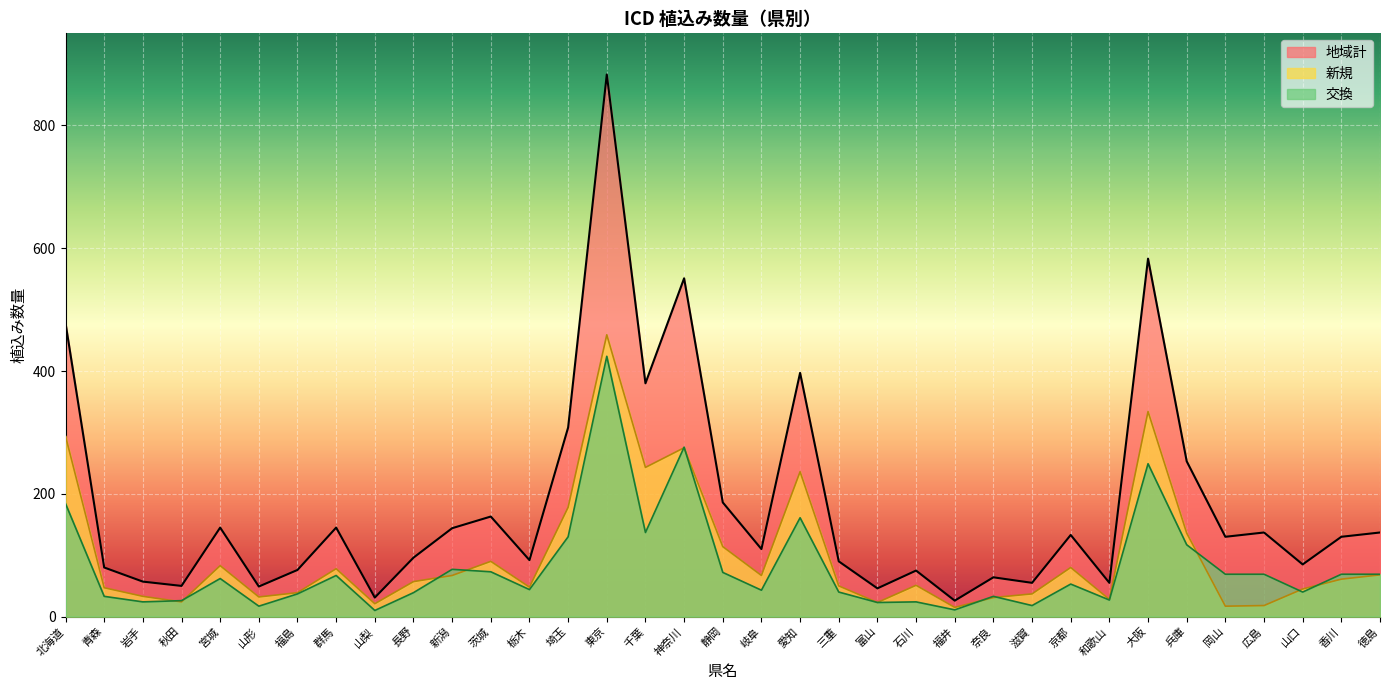

What is the sum of the 地域計 values at 兵庫 and 東京?

1136